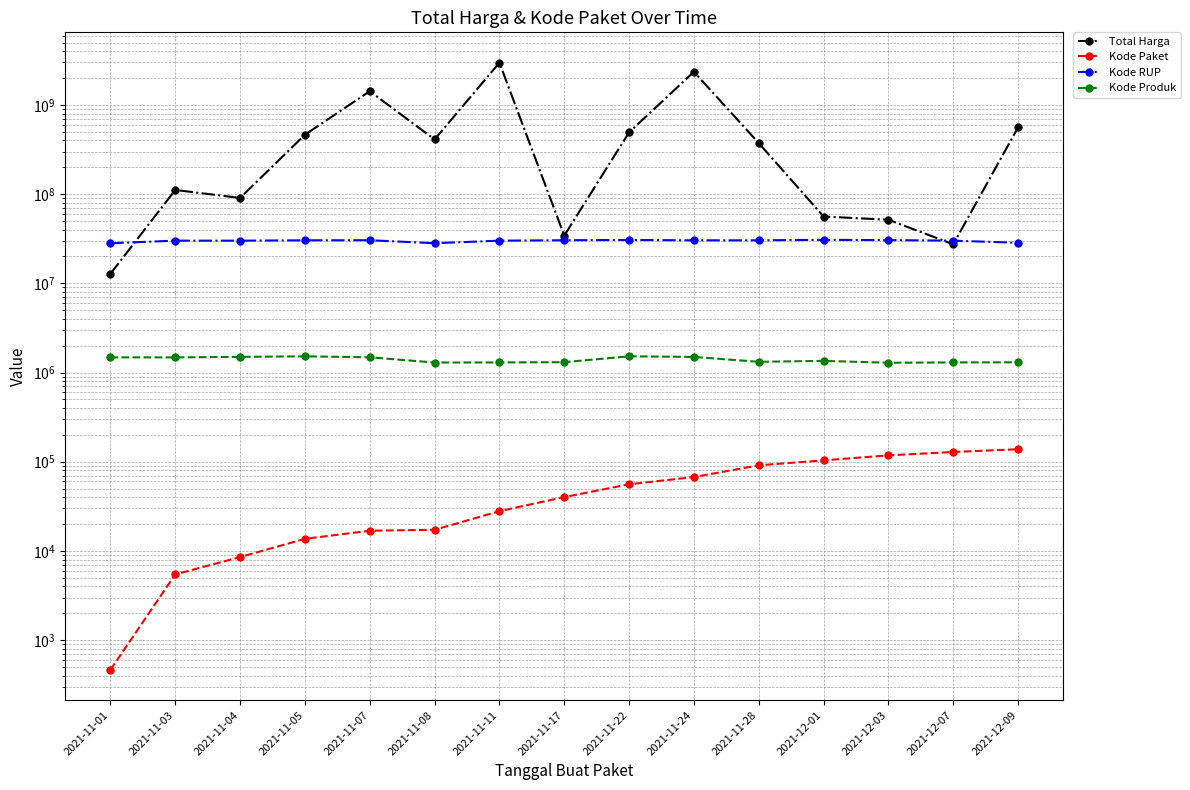

Is the value of Total Harga at 2021-11-11 greater than the value of Kode Paket at 2021-12-03?

Yes